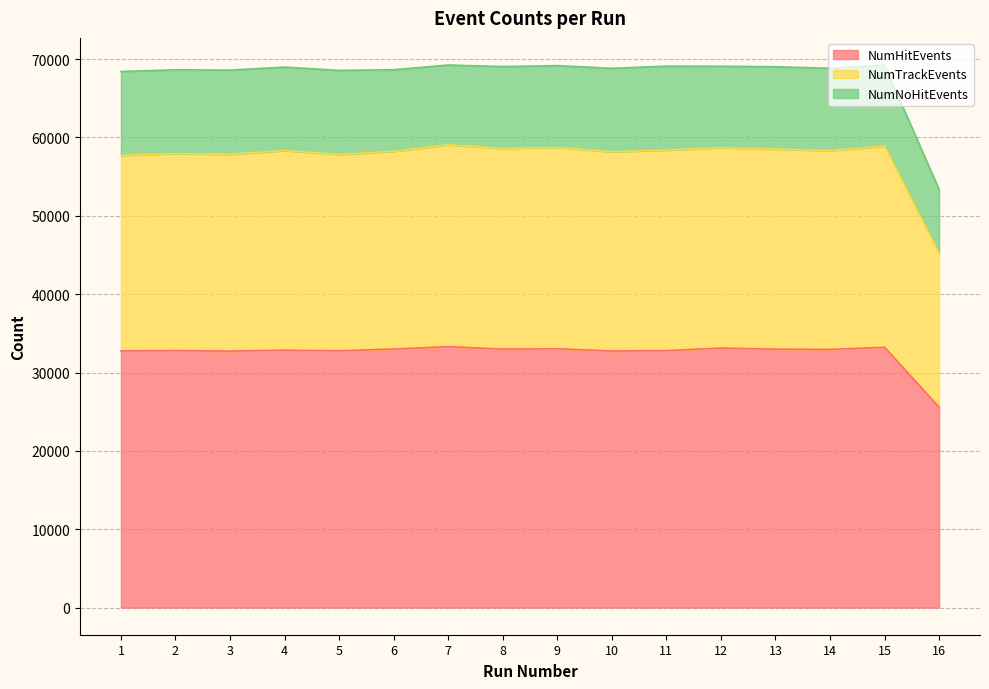

At which category is the sum across all series the highest?

7